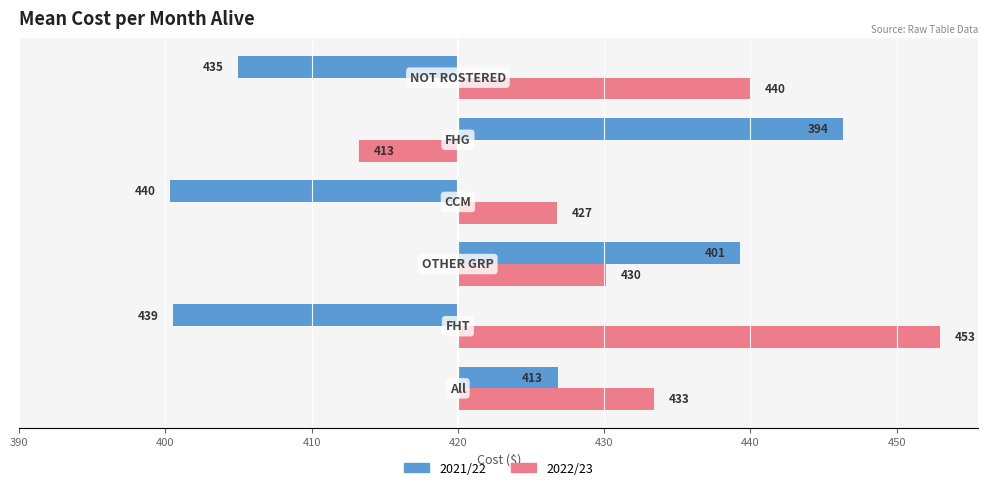

What are all the series names shown in the legend?

2021/22, 2022/23